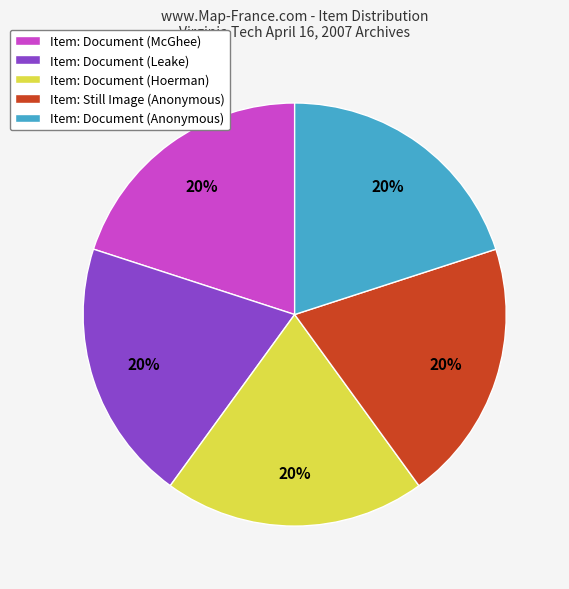

Count the number of slices in the pie.

5